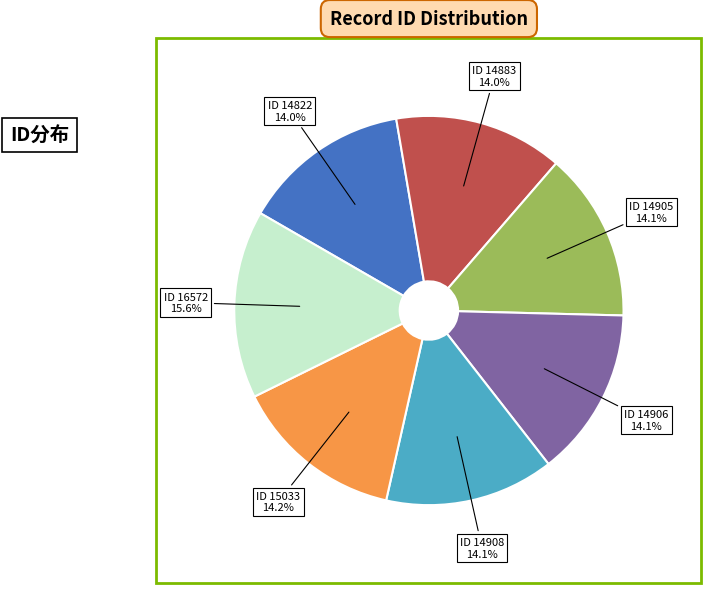

Is there a majority slice in this chart?

No